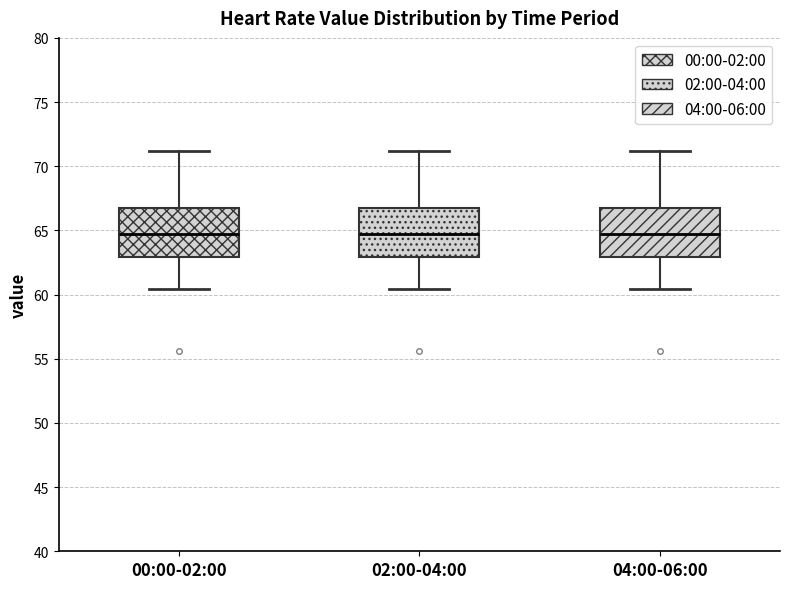

Reading left to right, read every box against the y-axis: the position of its median line, the range the box covers, and the ends of its whiskers. The values are not printed on the chart, so give them approximately, as read against the axis.

00:00-02:00: median 64.5, box 63.0 to 67.0, whiskers 60.5 to 71.0
02:00-04:00: median 64.5, box 63.0 to 67.0, whiskers 60.5 to 71.0
04:00-06:00: median 64.5, box 63.0 to 67.0, whiskers 60.5 to 71.0